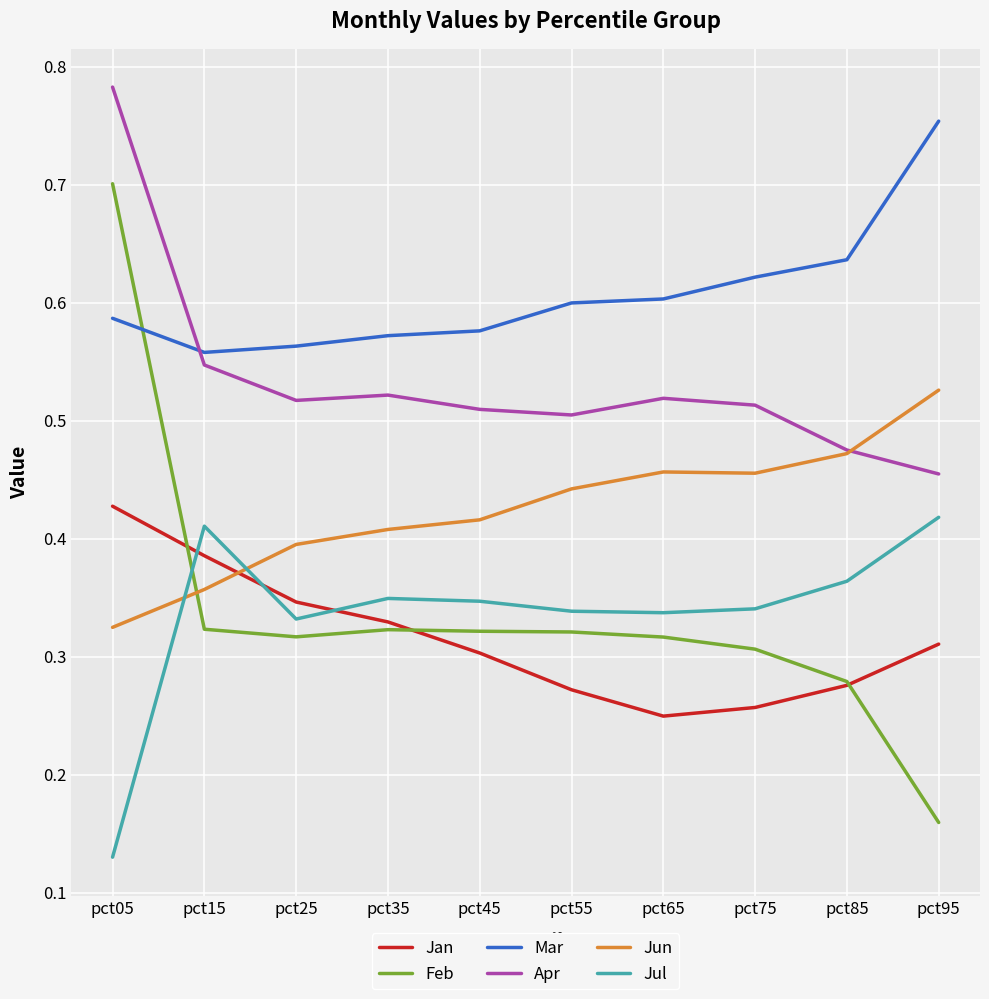

Which series changed the most between pct35 and pct45?

Jan